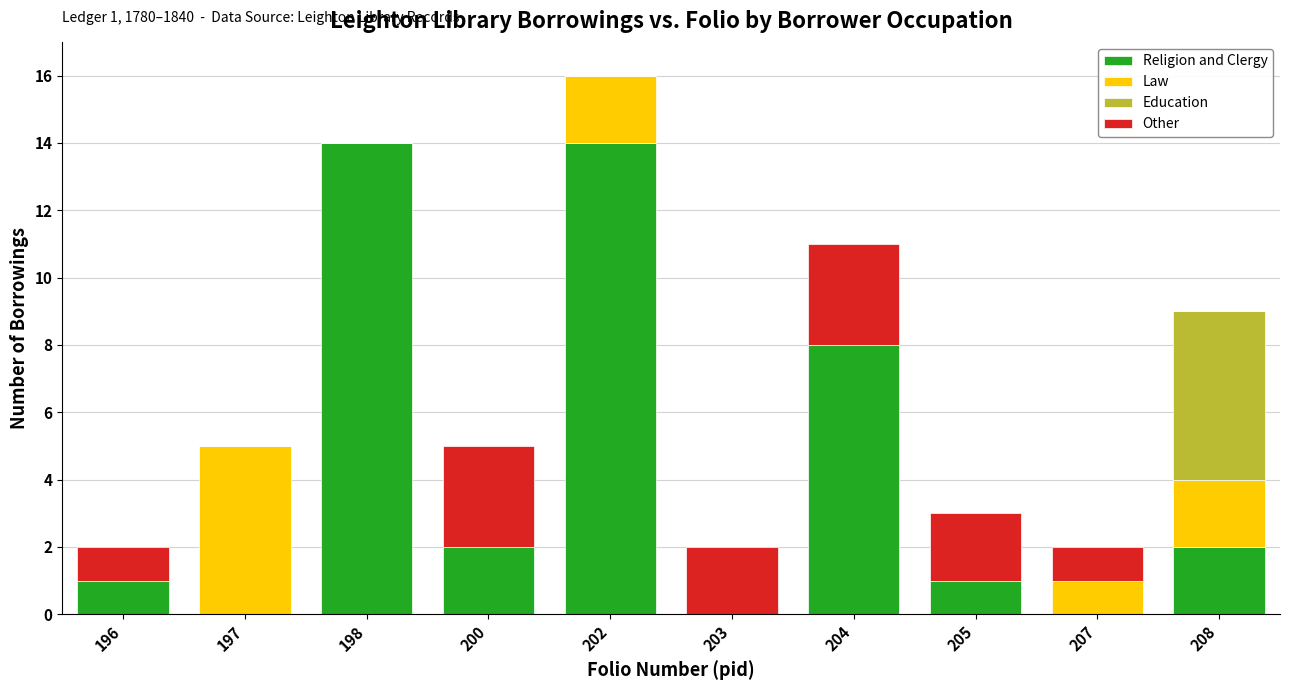

At which category is the sum across all series the highest?

202